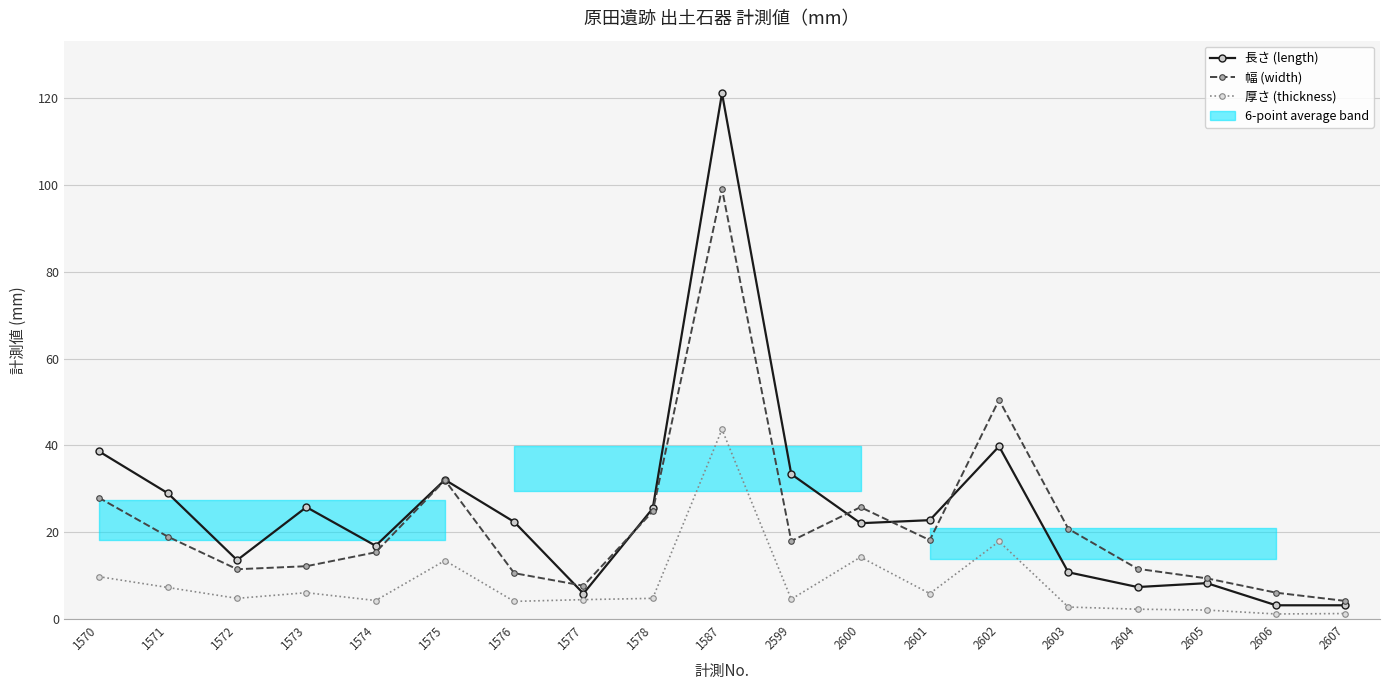

How many data points in 幅 (width) are above 18?

9